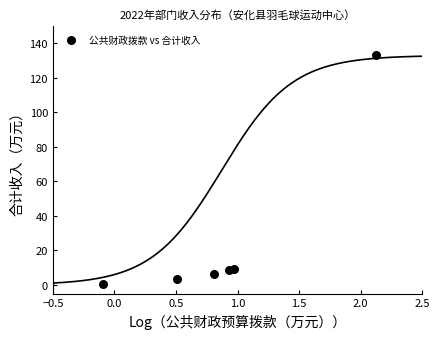

What is the average X value?

0.9